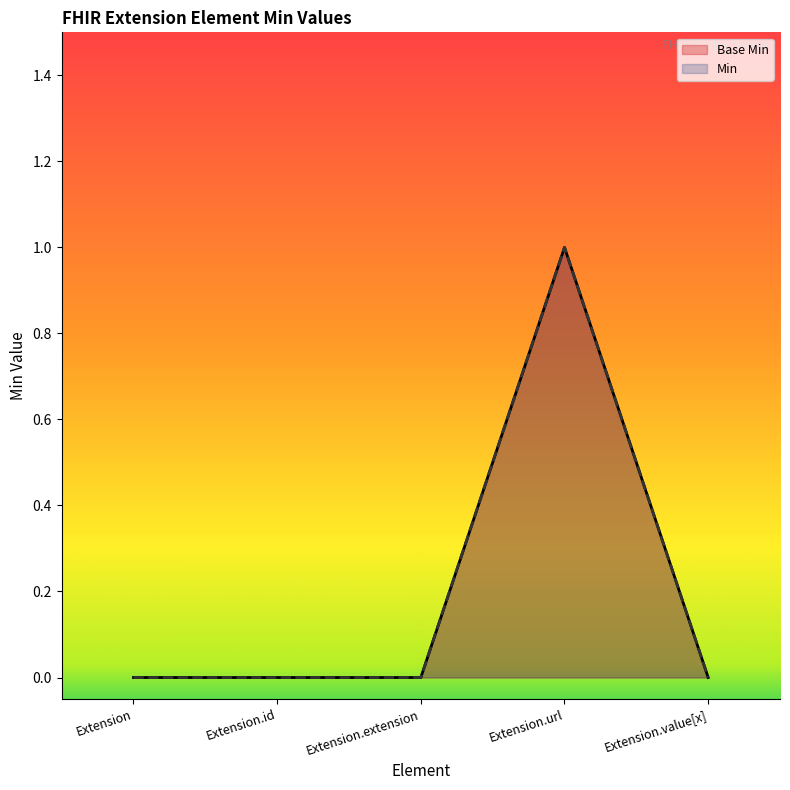

What is the greatest value displayed?

1